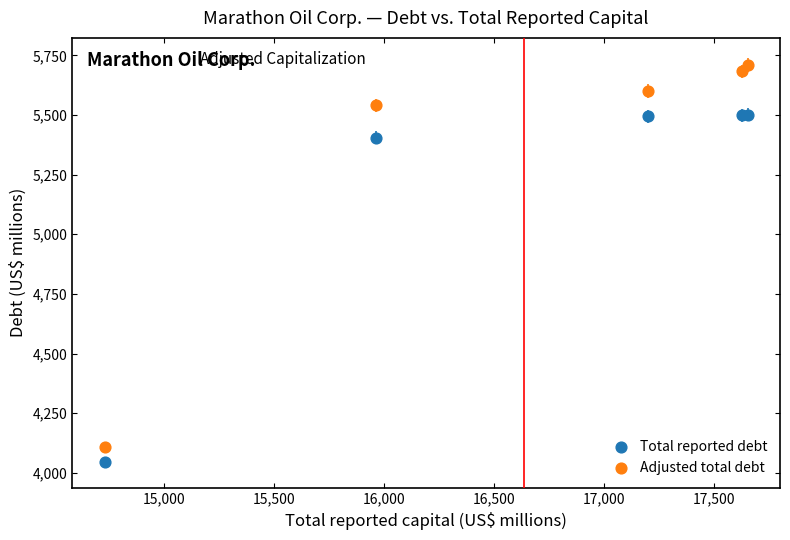

Which series reaches the maximum Y coordinate?

Adjusted total debt